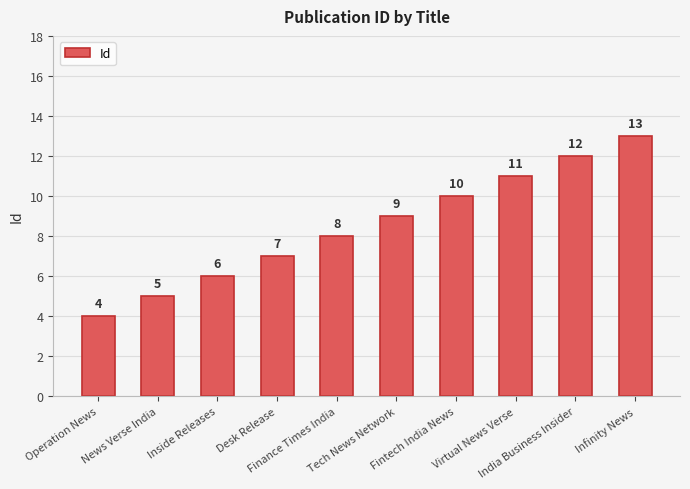

What is the sum of the values at Desk Release and Tech News Network?

16